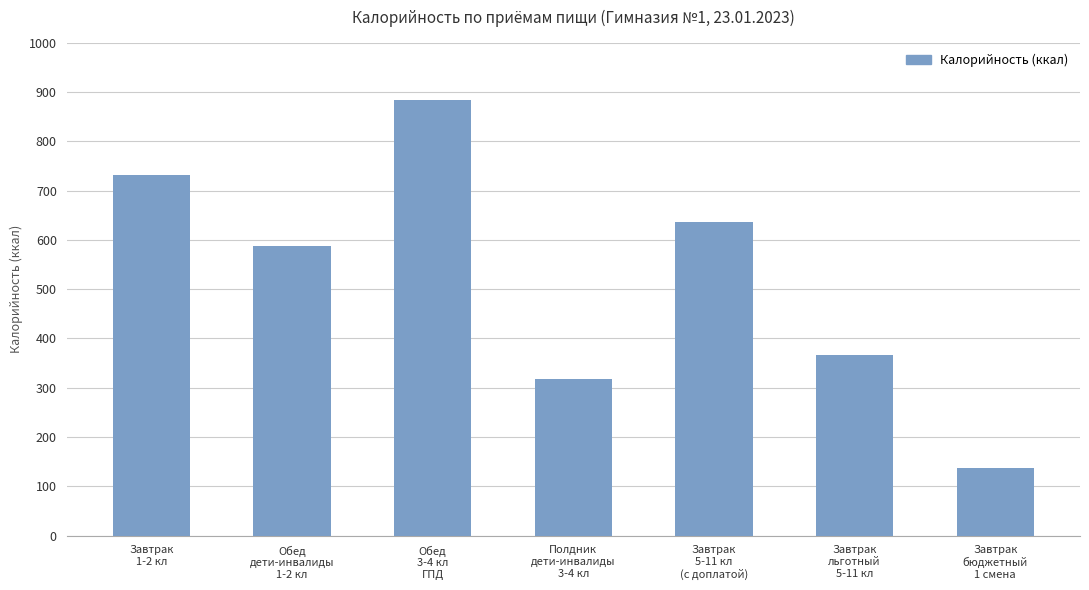

The chart shows a value of 366.9 at Завтрак
льготный
5-11 кл. True or false?

True